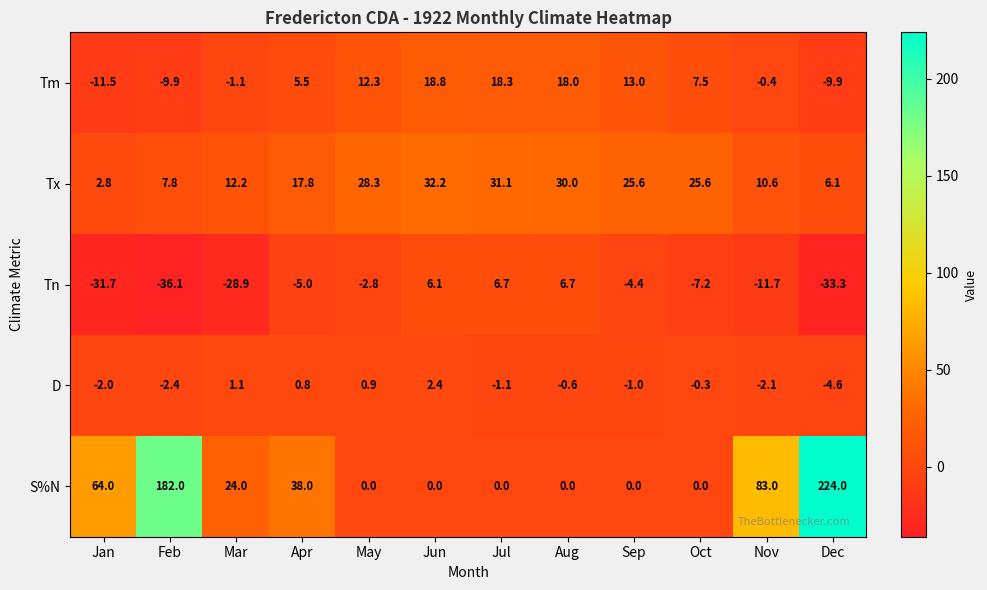

At which category is the sum across all series the highest?

Dec